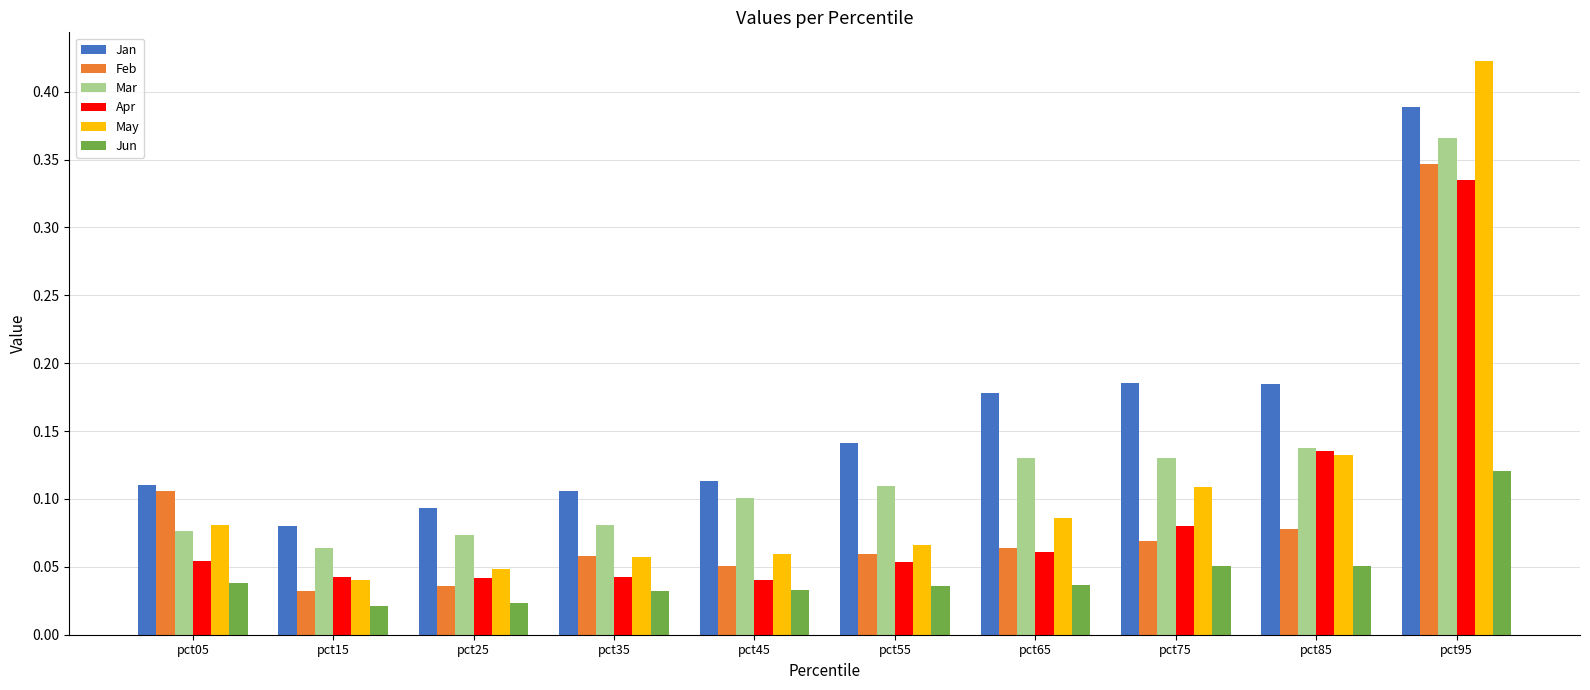

Which series has the largest range (max minus min)?

May